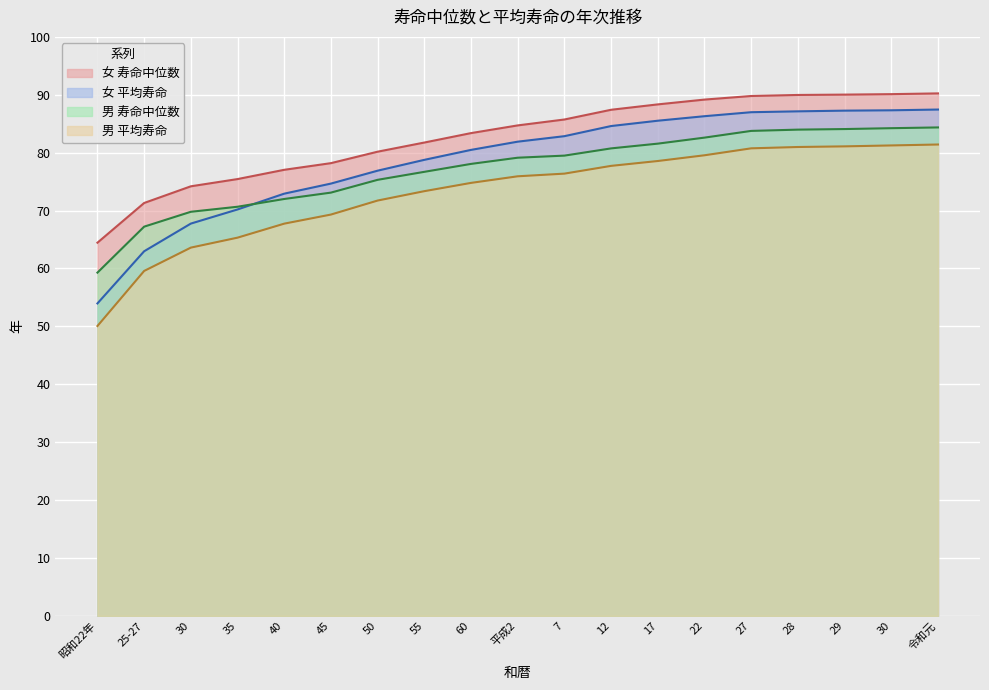

Is it true that 女 寿命中位数 equals 118.2 at 55?

False